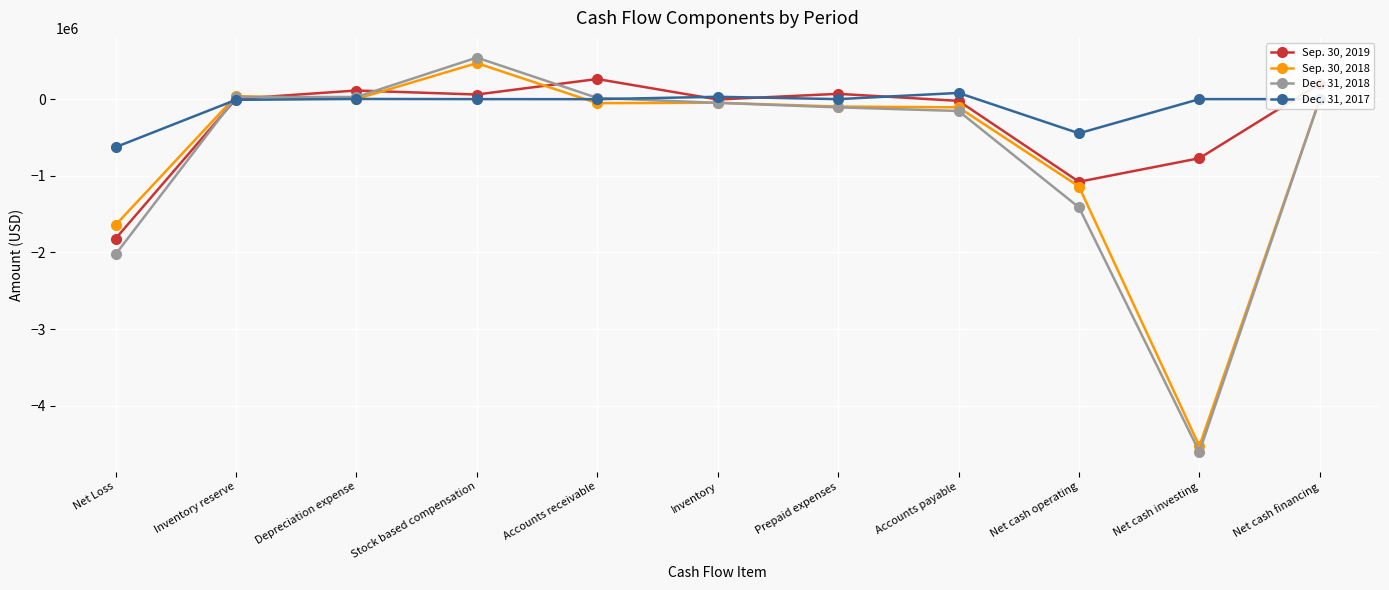

How many series are shown in this chart?

4